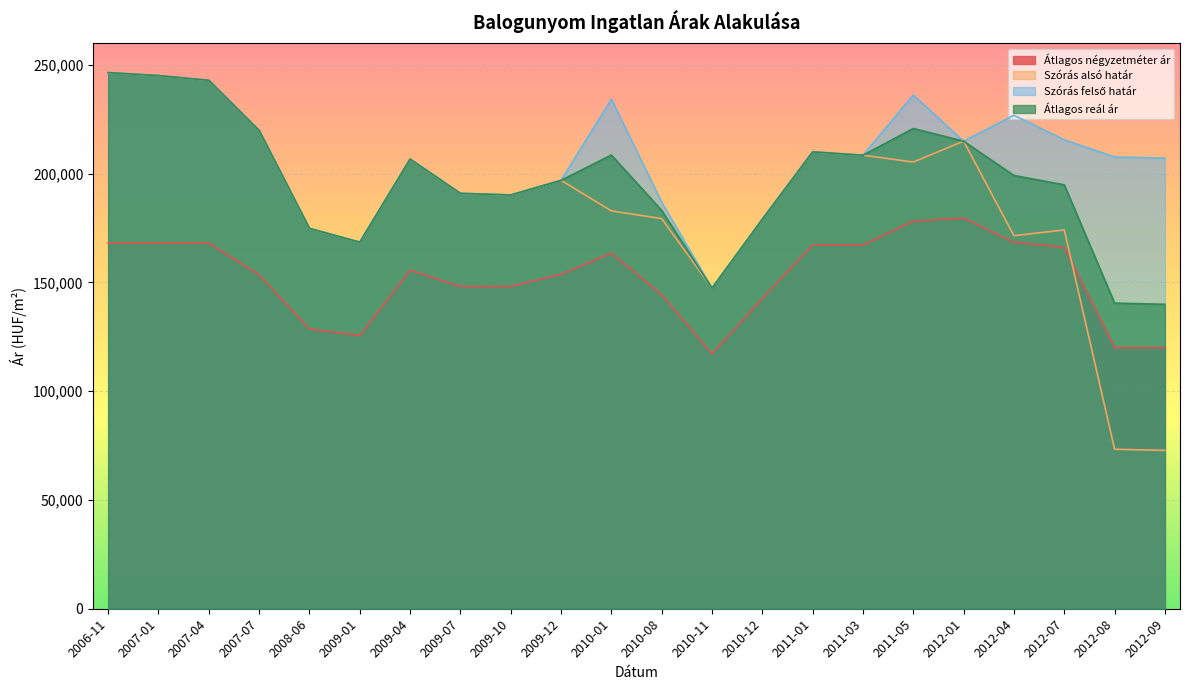

Where does the Szórás felső határ series first go above 208411?

2006-11